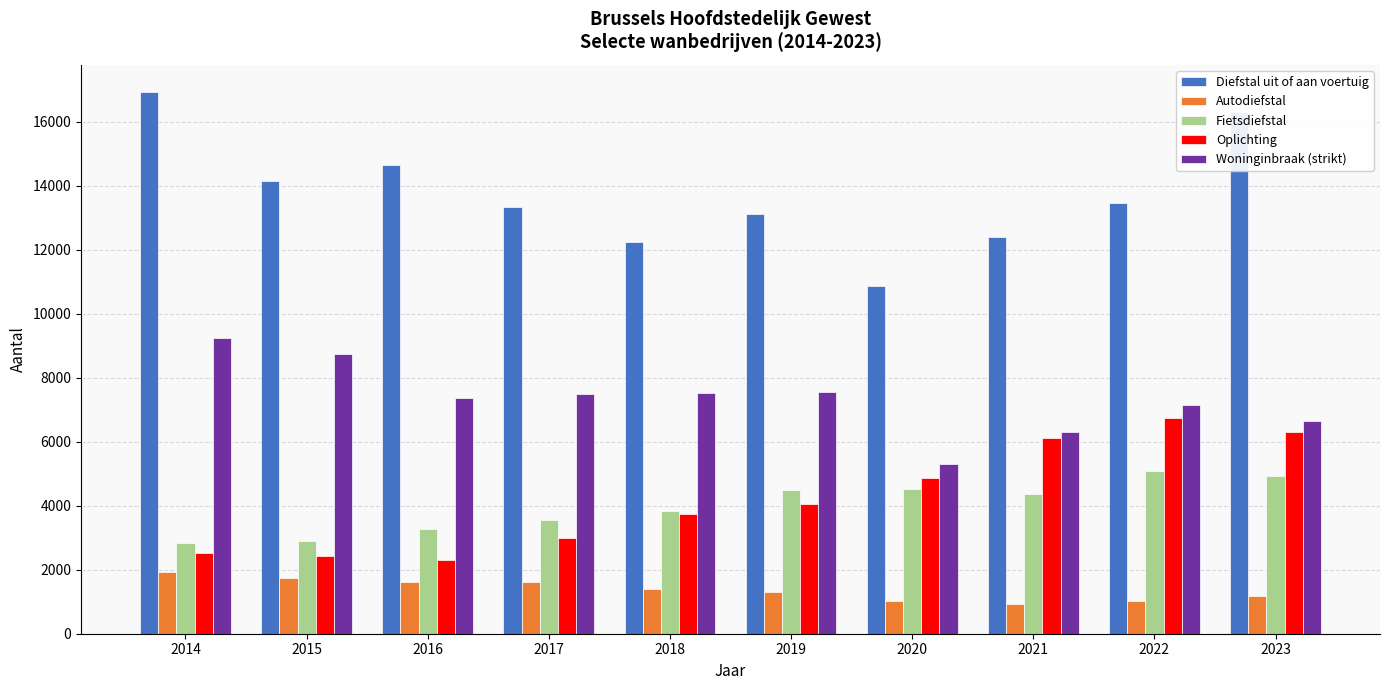

True or false: Woninginbraak (strikt) has a value of 6310 at 2021.

True